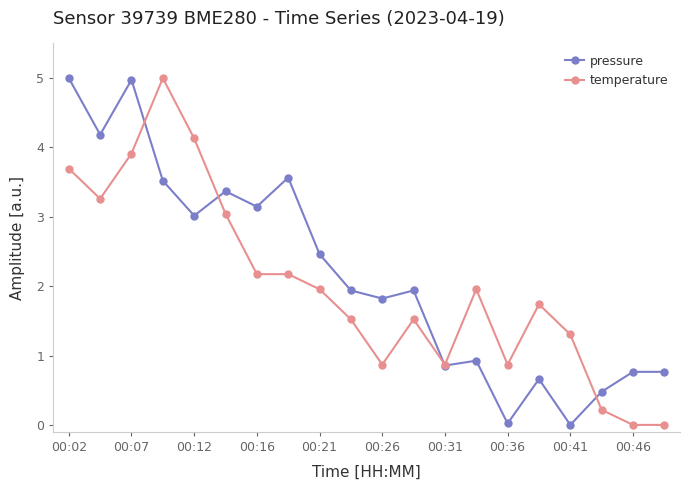

What is the highest value of the temperature series?

5.0